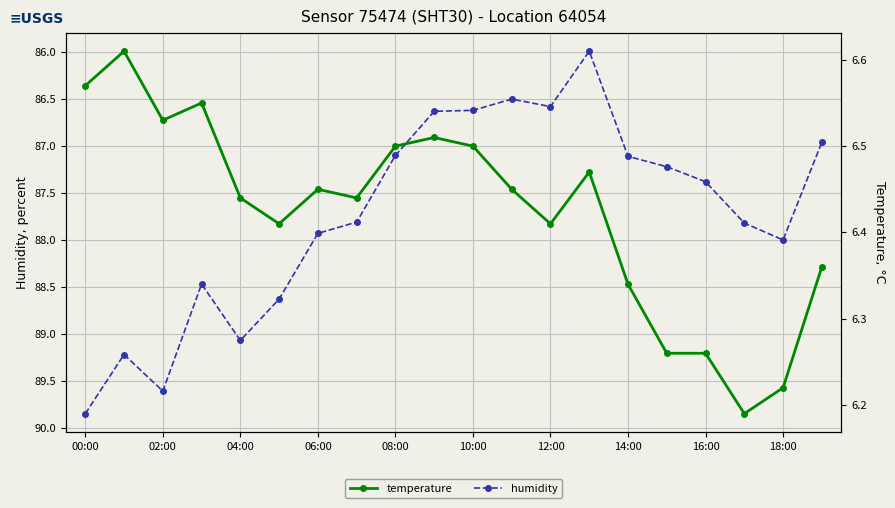

Is it true that humidity equals 130.2 at 06:00?

False